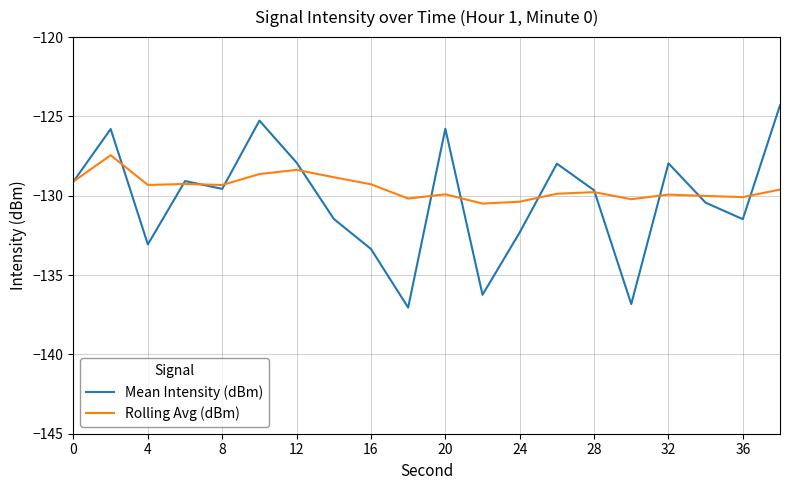

What is the minimum value for Mean Intensity (dBm)?

-137.0